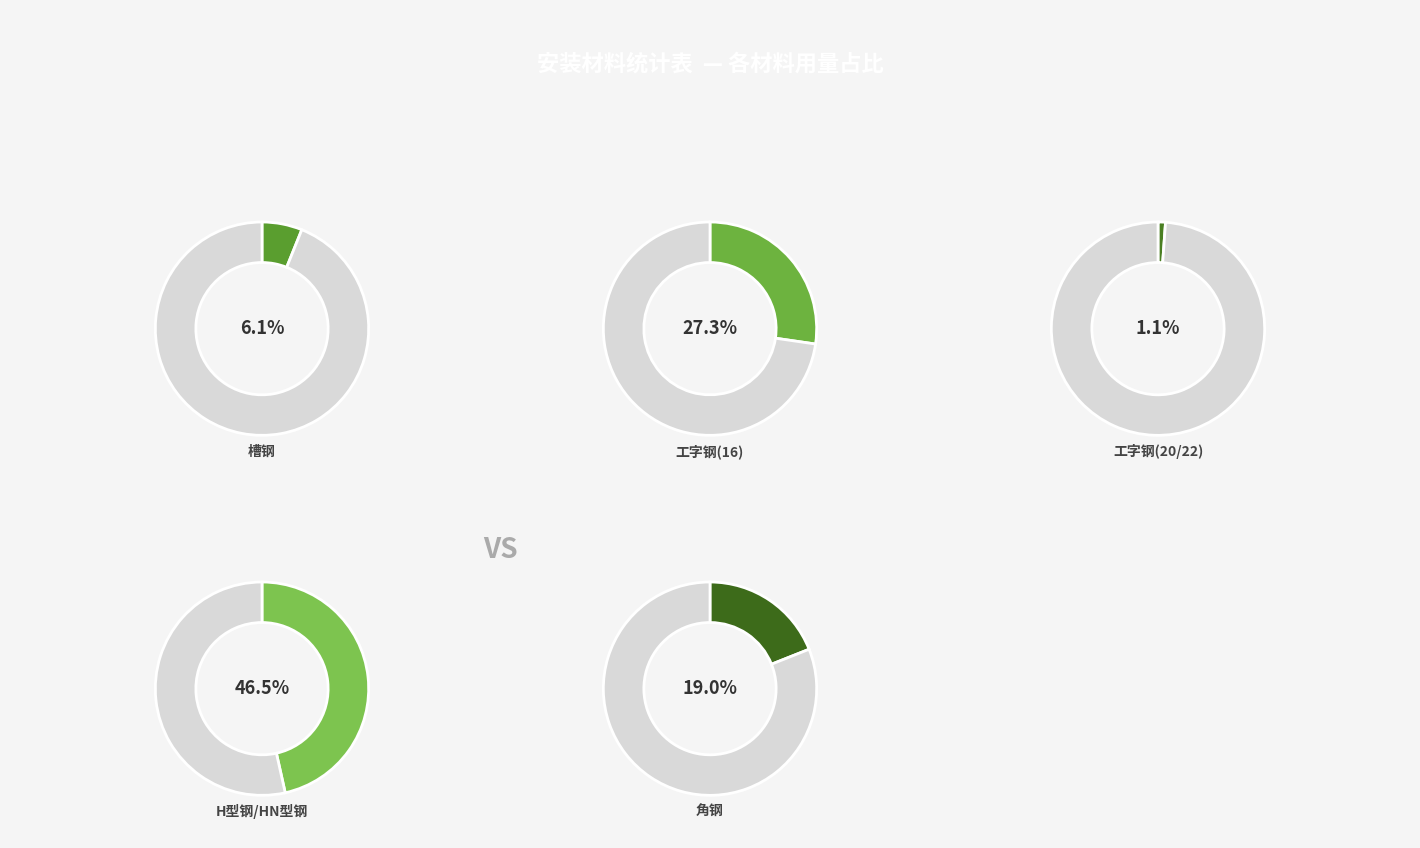

Does any single category account for the majority?

No